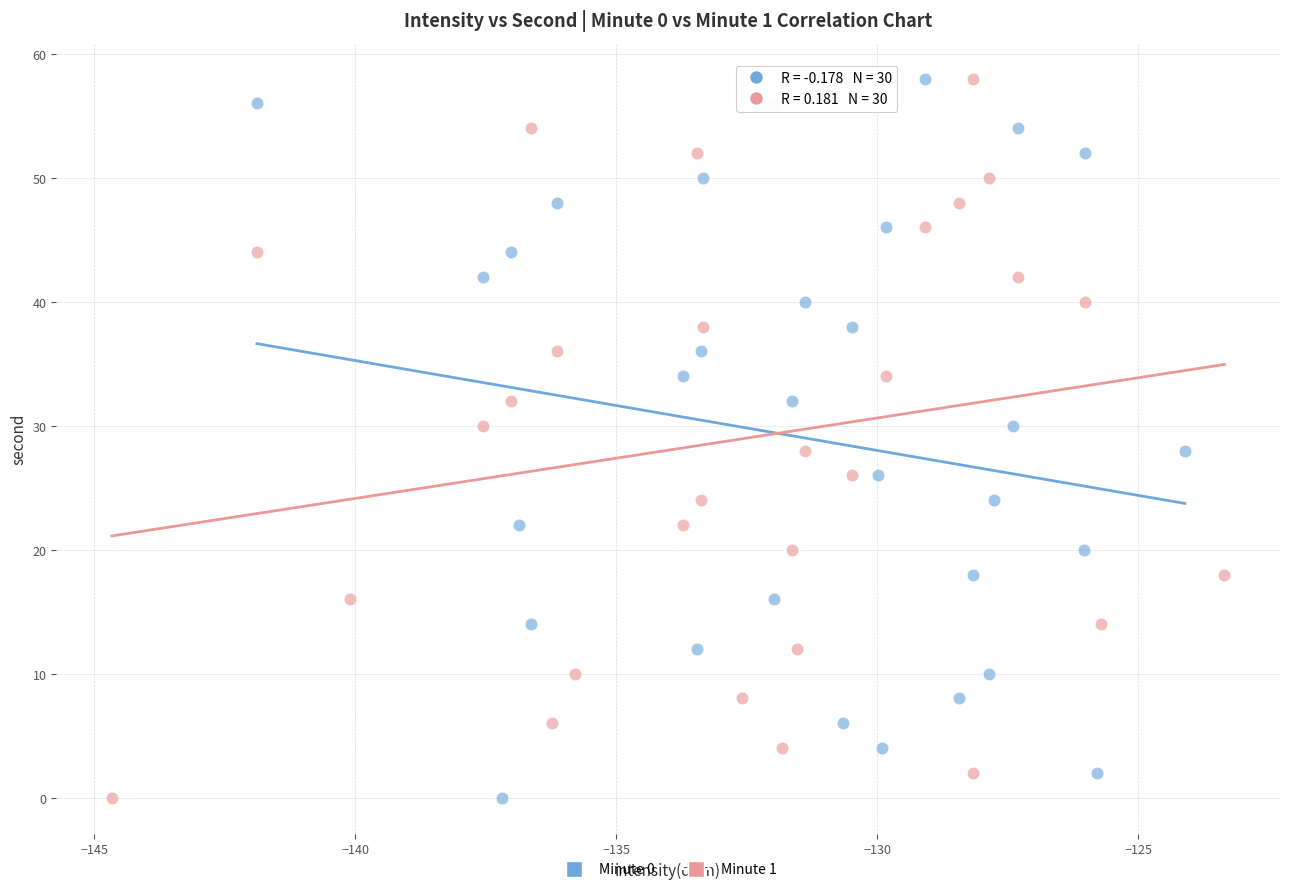

What are all the series names shown in the legend?

Minute 0, Minute 1